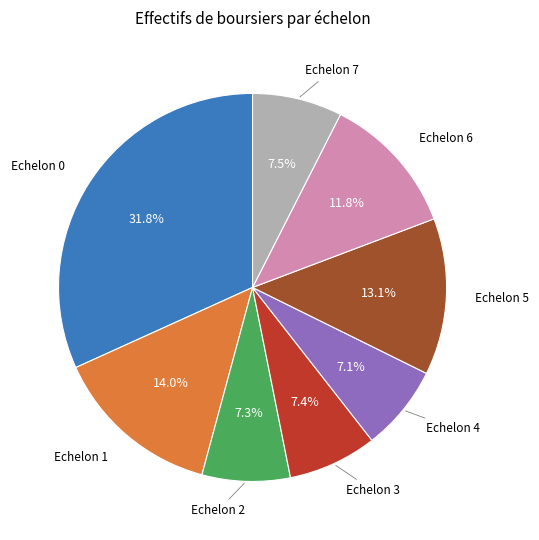

Does any single category account for the majority?

No